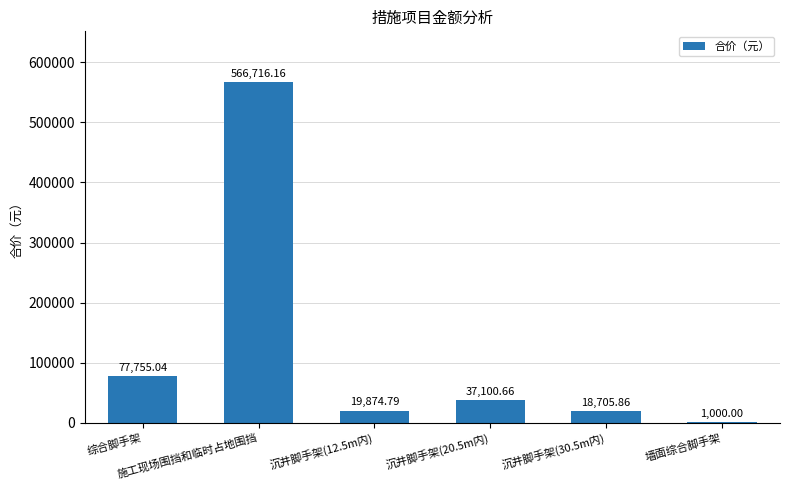

Reading left to right, list all the values displayed in this chart.

77755.0	566716.2	19874.8	37100.7	18705.9	1000.0